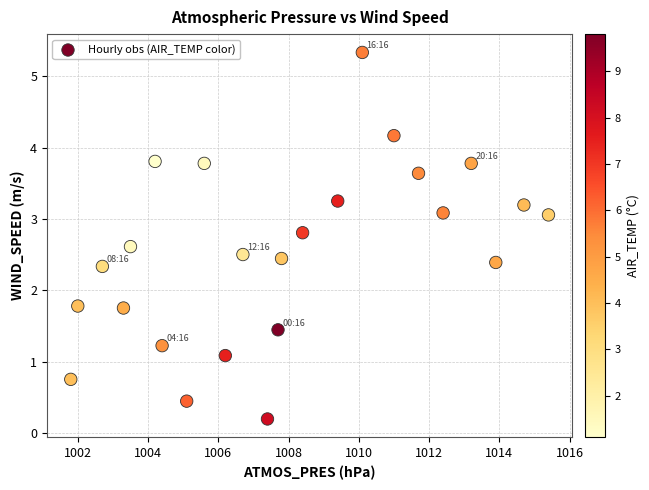

What is the range of Y values (max minus min)?

5.1